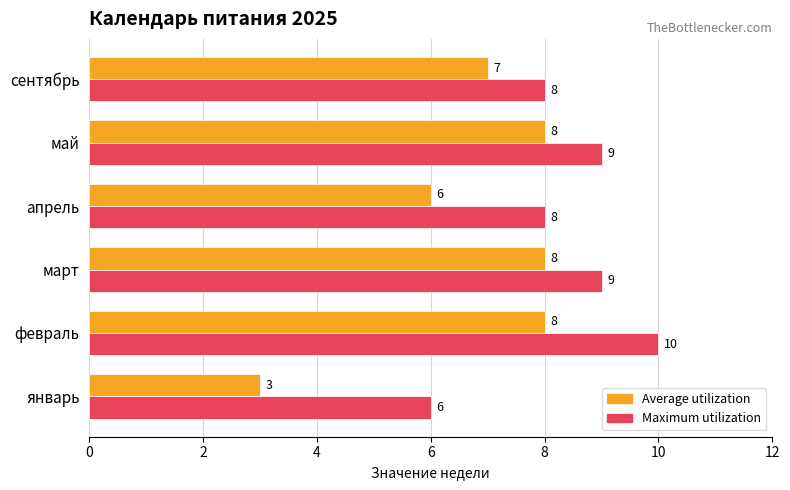

What is the sum of all Maximum utilization values?

50